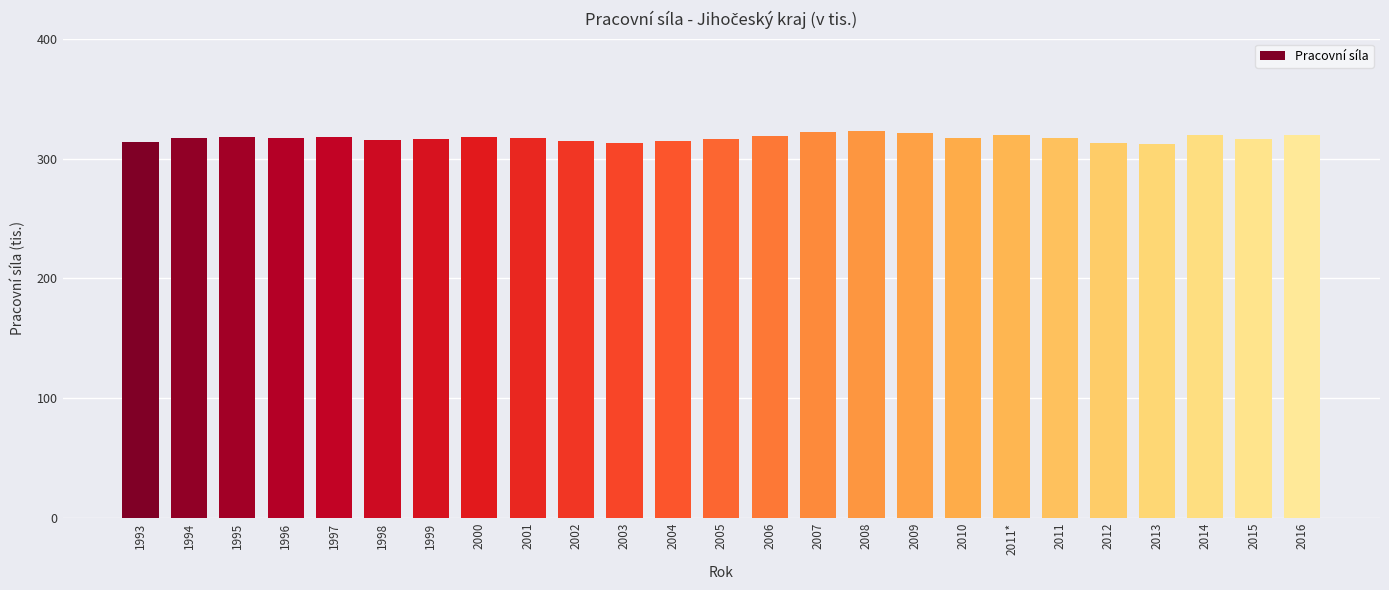

Are the bars grouped side by side (vs. stacked)?

No